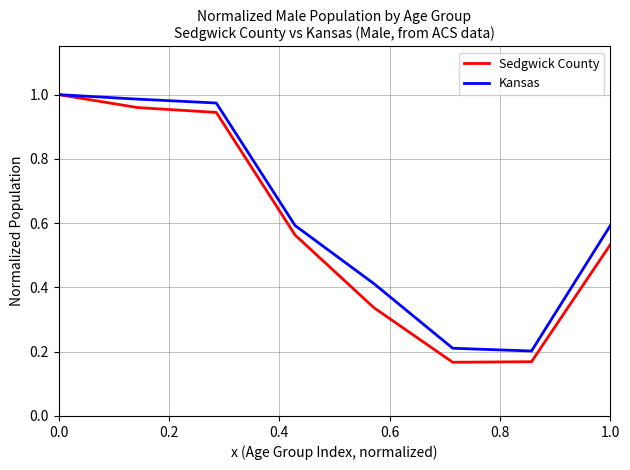

What are all the series names shown in the legend?

Sedgwick County, Kansas